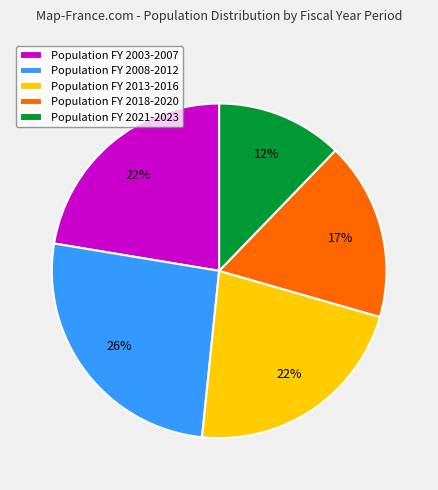

Approximately how many times larger is the value at Population FY 2018-2020 compared to Population FY 2003-2007?

0.8